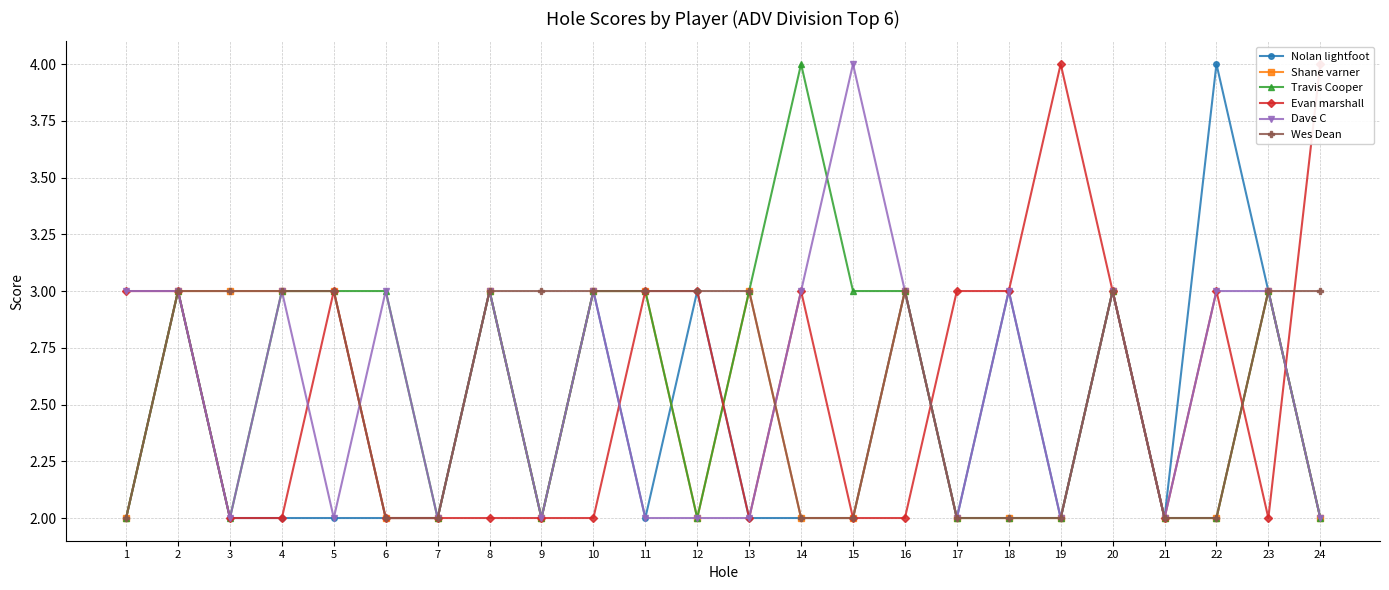

Where is the first local maximum for Evan marshall?

5